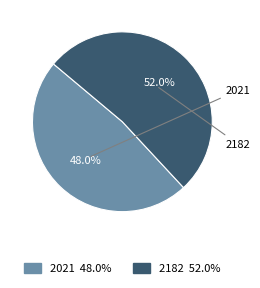

To the nearest percent, what is the average slice percentage?

50%